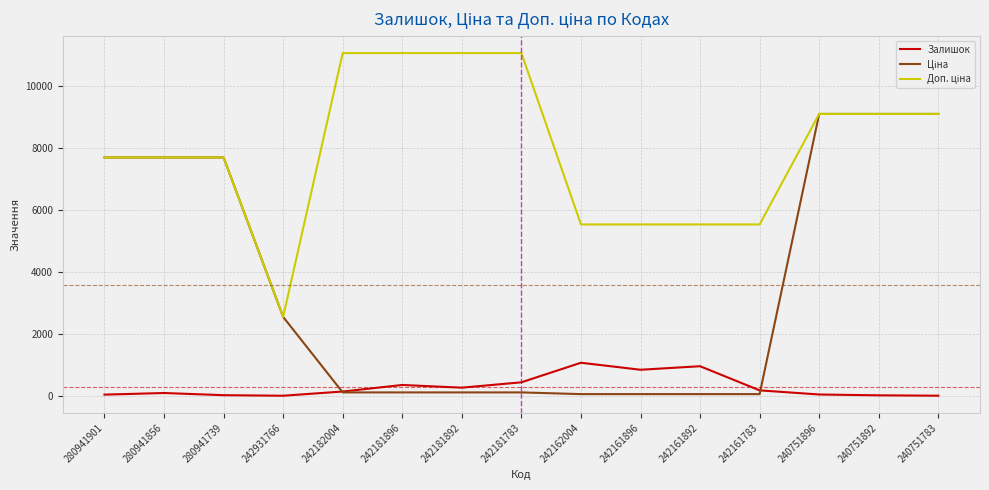

The Залишок series shows 350.0 at 242181896. True or false?

True